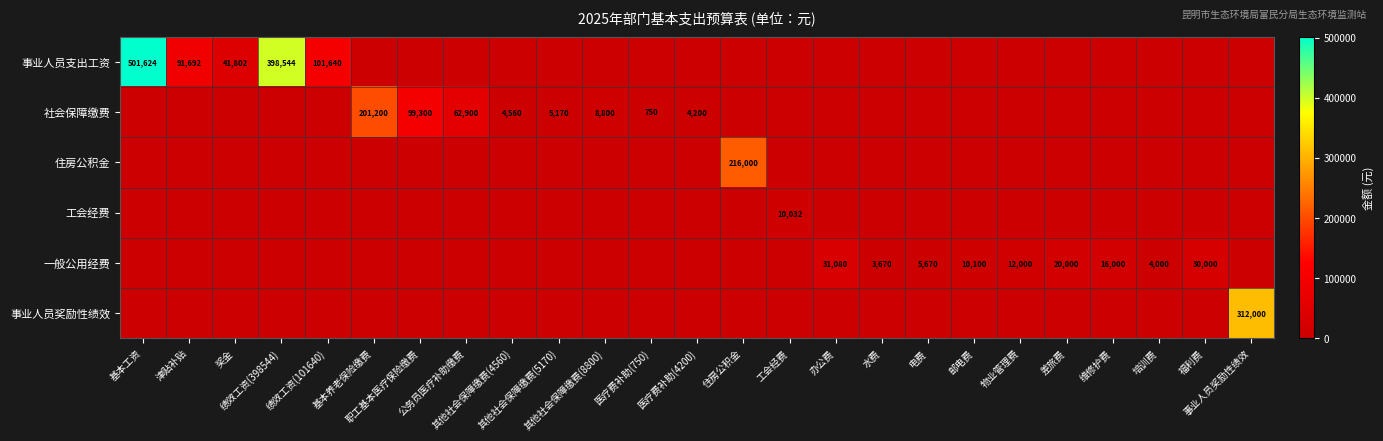

The value of 社会保障缴费 at 培训费 is 0. True or false?

True